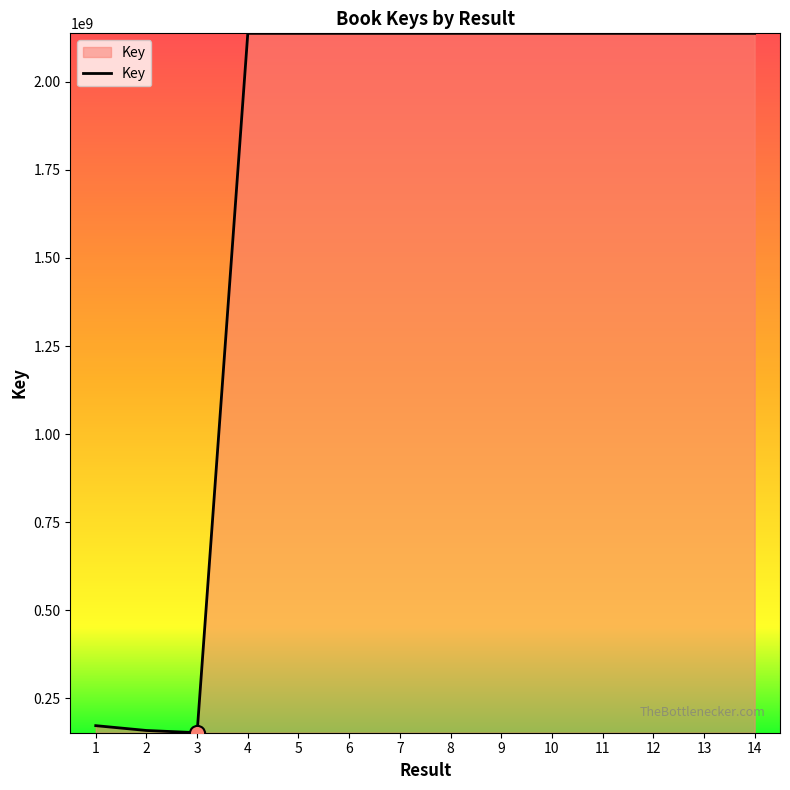

What is the ratio of the value at 14 to the value at 10?

1.0